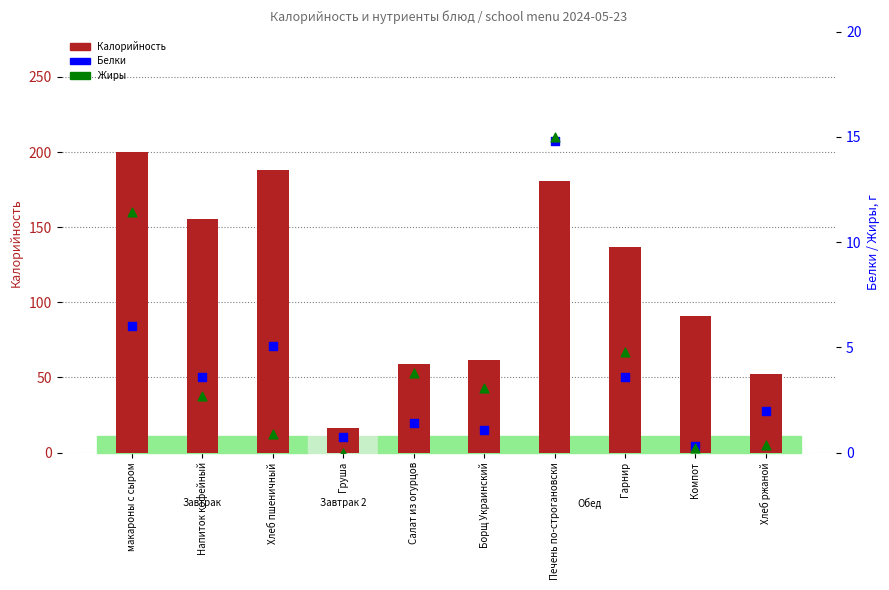

Which series has the widest spread of Y values?

Калорийность